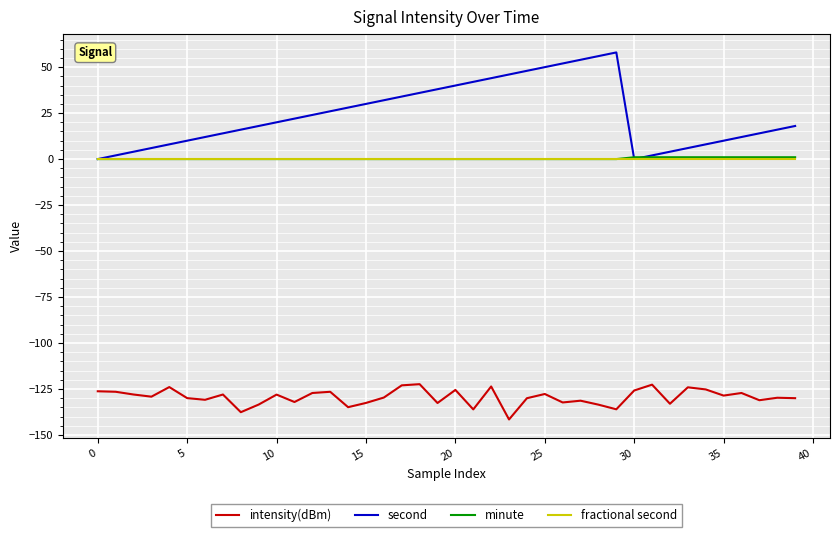

What is the greatest value displayed?

58.0